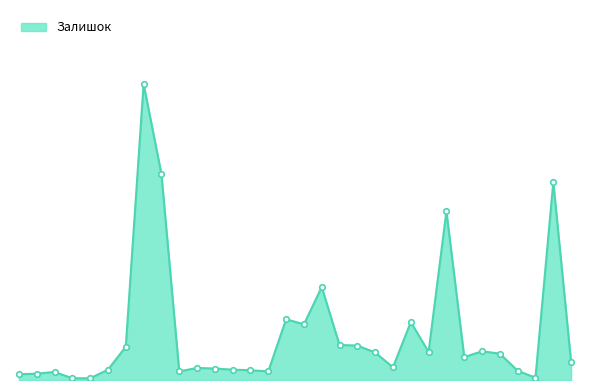

Is this an area chart (filled region under the line)?

Yes